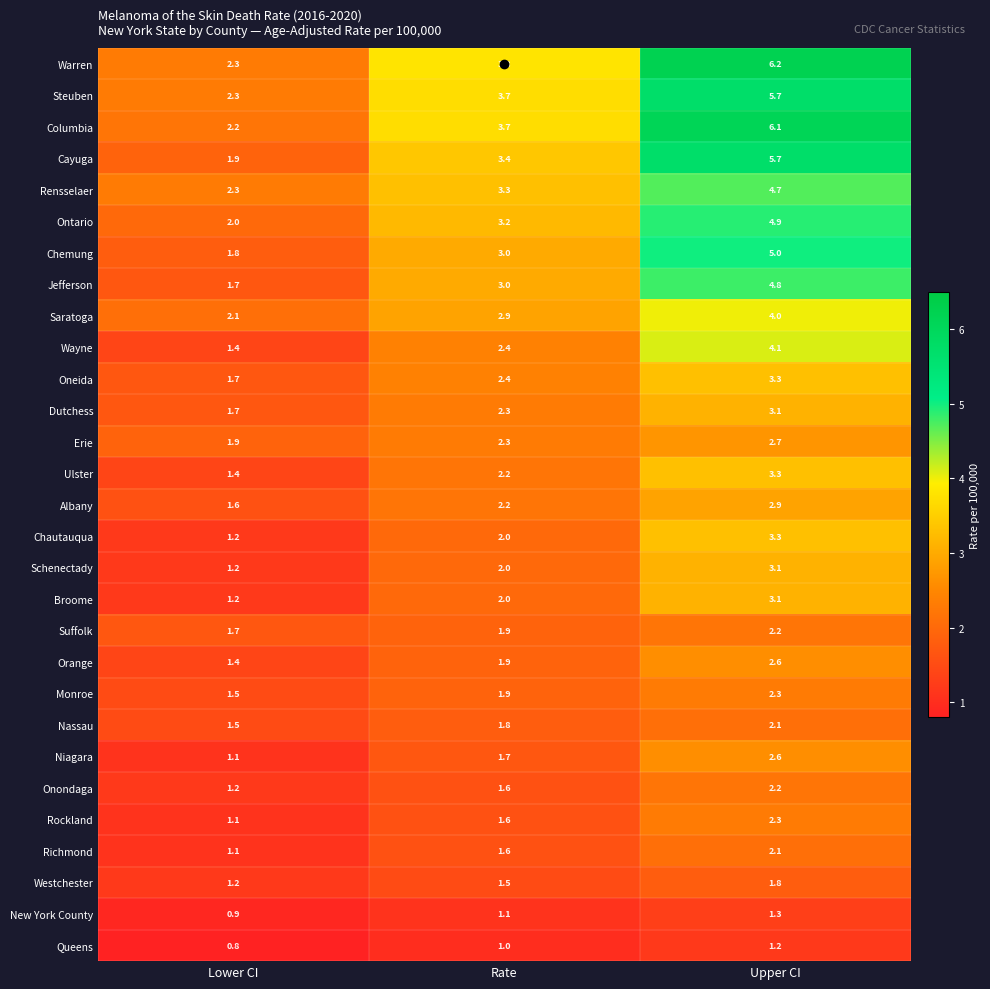

What is the difference between the Saratoga values at Upper CI and Lower CI?

1.9